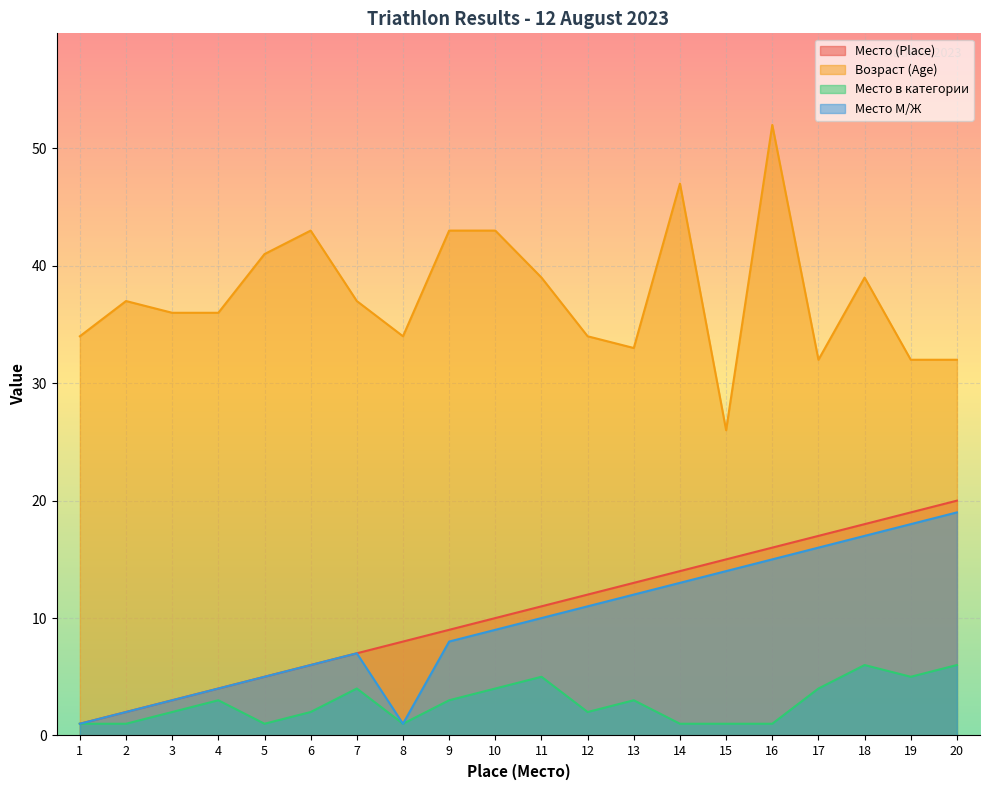

What is the maximum value shown in the chart?

52